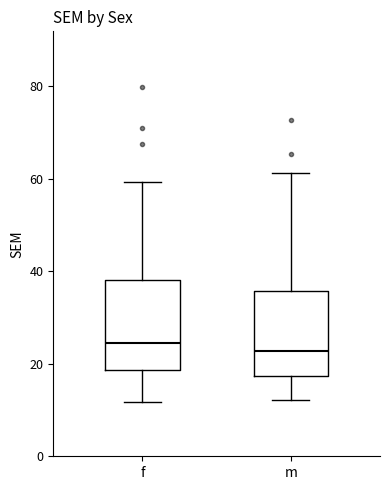

Reading left to right, transcribe this box plot: for each box, give where its median line is, the range the box spans, and where its two whiskers end, as read against the y-axis. The values are not printed on the chart, so give them approximately, as read against the axis.

f: median 24, box 18 to 38, whiskers 12 to 60
m: median 22, box 18 to 36, whiskers 12 to 62